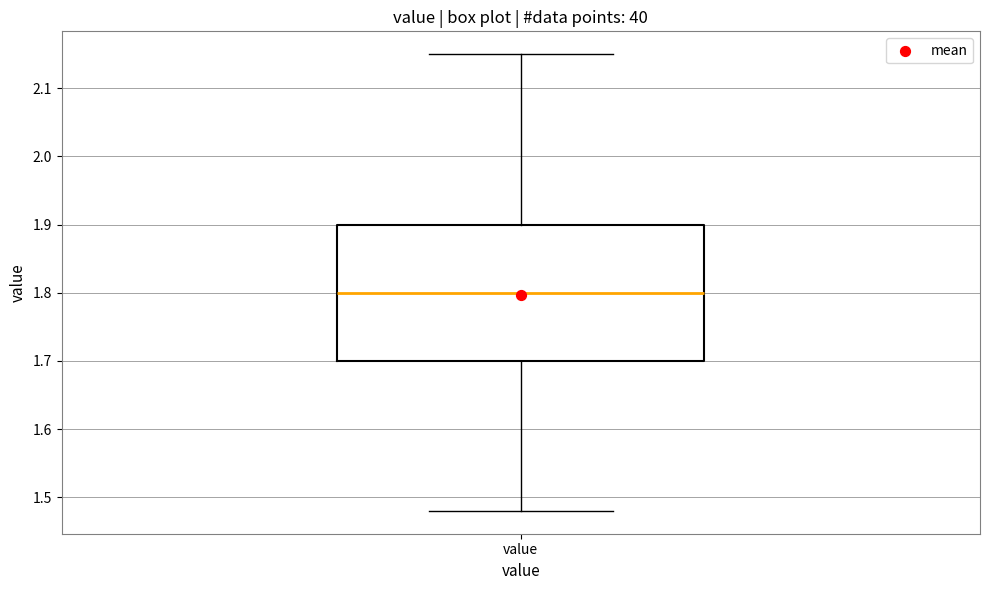

Read this box plot against the y-axis: the position of the median line, the range covered by the box, and the ends of both whiskers. The values are not printed on the chart, so give them approximately, as read against the axis.

median 1.80, box 1.70 to 1.90, whiskers 1.48 to 2.15